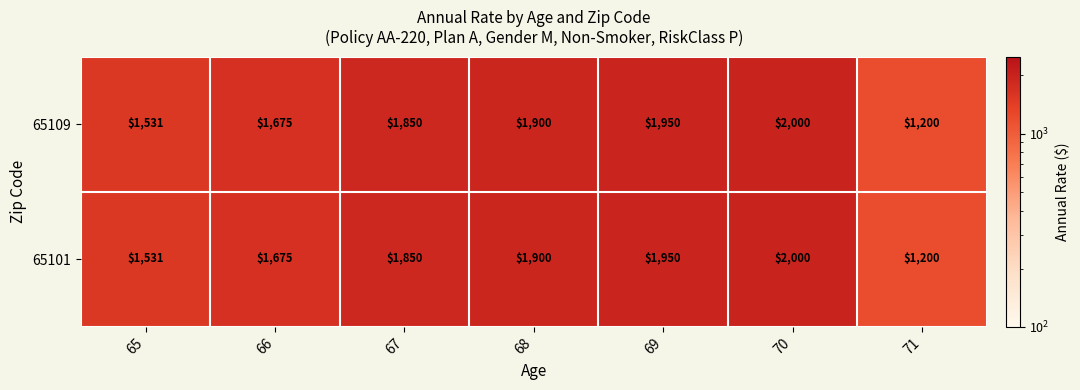

Reading left to right, what are all the values shown in this chart?

65109: 1531	1675	1850	1900	1950	2000	1200
65101: 1531	1675	1850	1900	1950	2000	1200